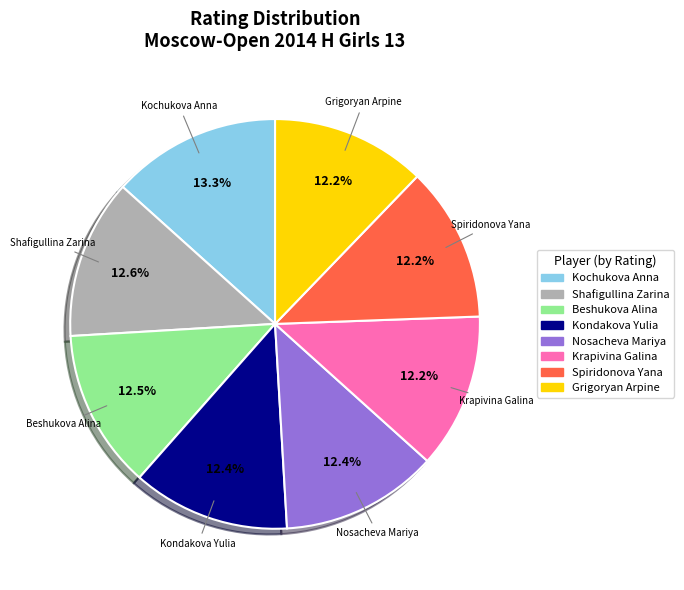

Is there any slice that represents more than half of the pie?

No